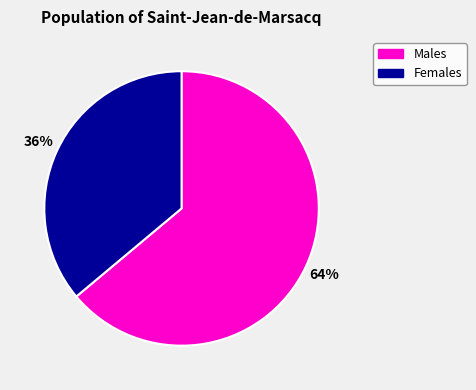

What percentage is the Females slice, to the nearest percent?

36%